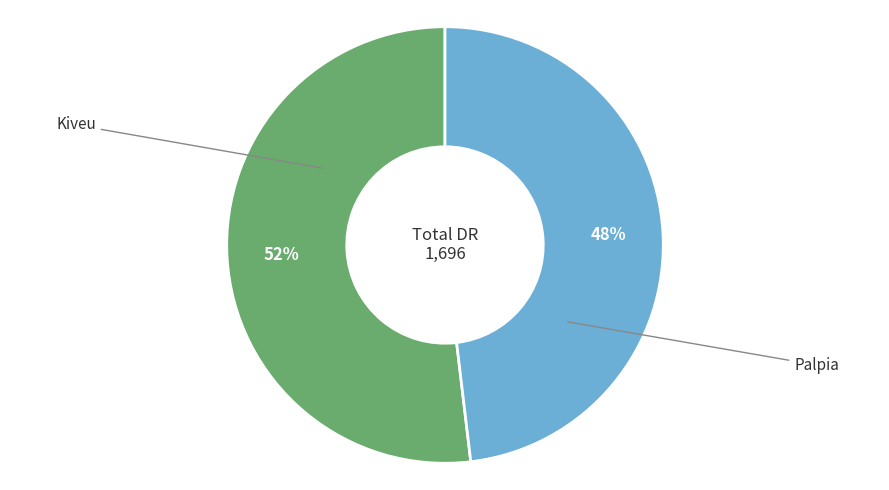

Rank the categories by value from lowest to highest.

Palpia, Kiveu